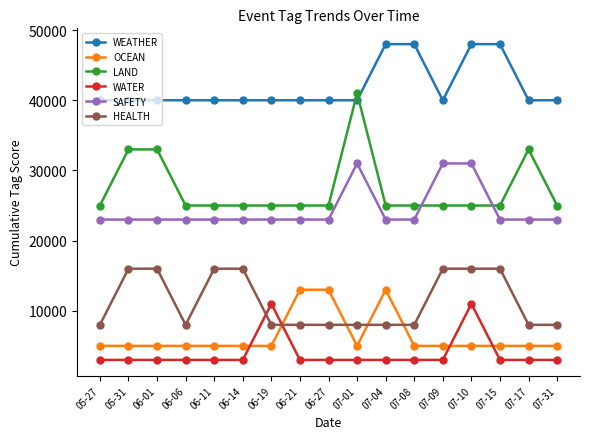

The HEALTH series shows 8000 at 07-08. True or false?

True